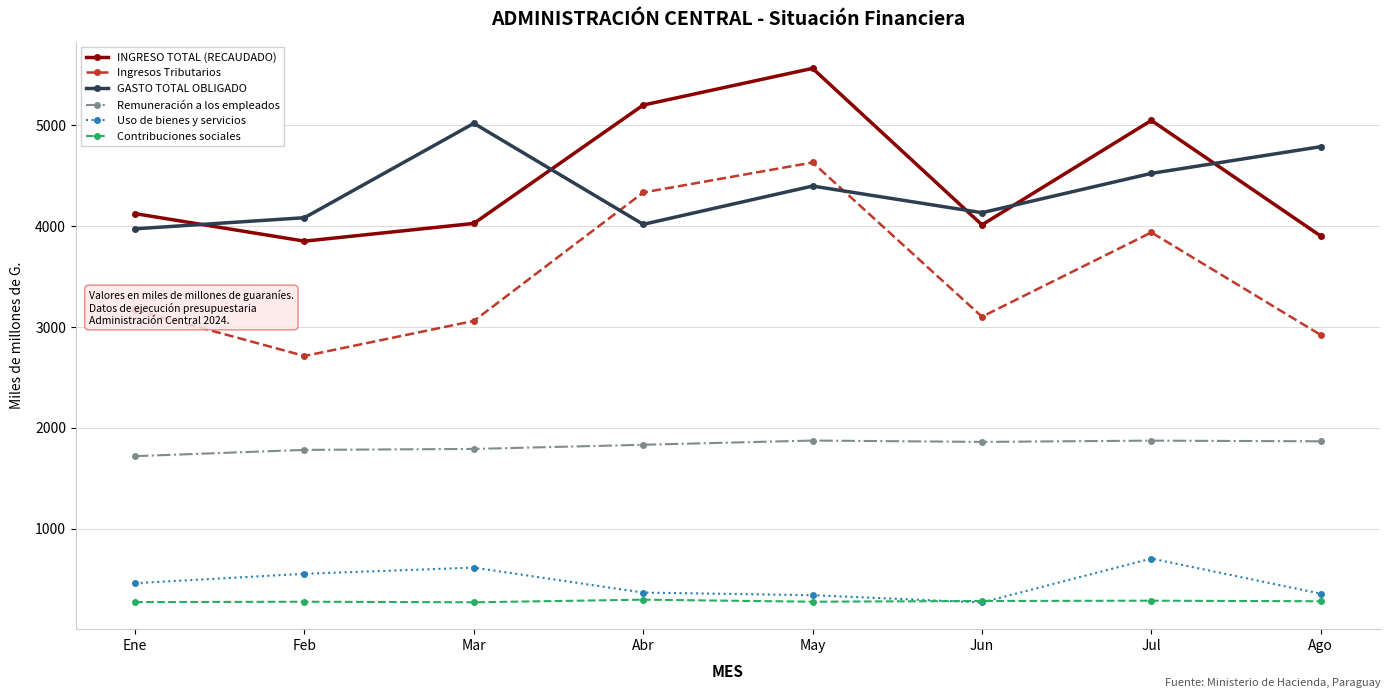

The value of Remuneración a los empleados at Feb is 1782.4. True or false?

True